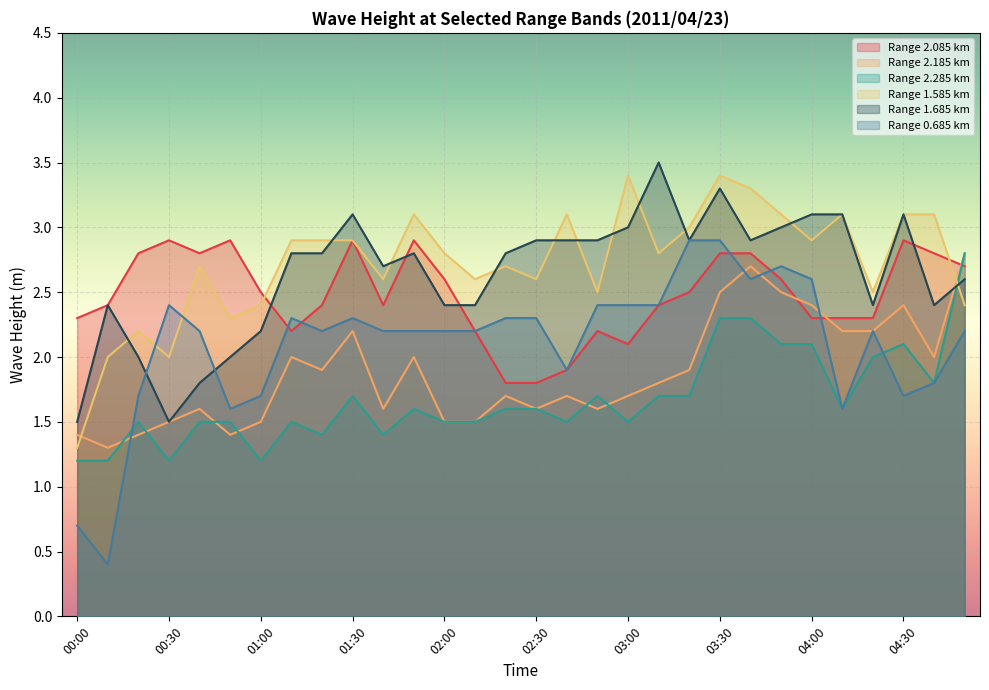

At which category does the chart reach its minimum across all series?

00:10